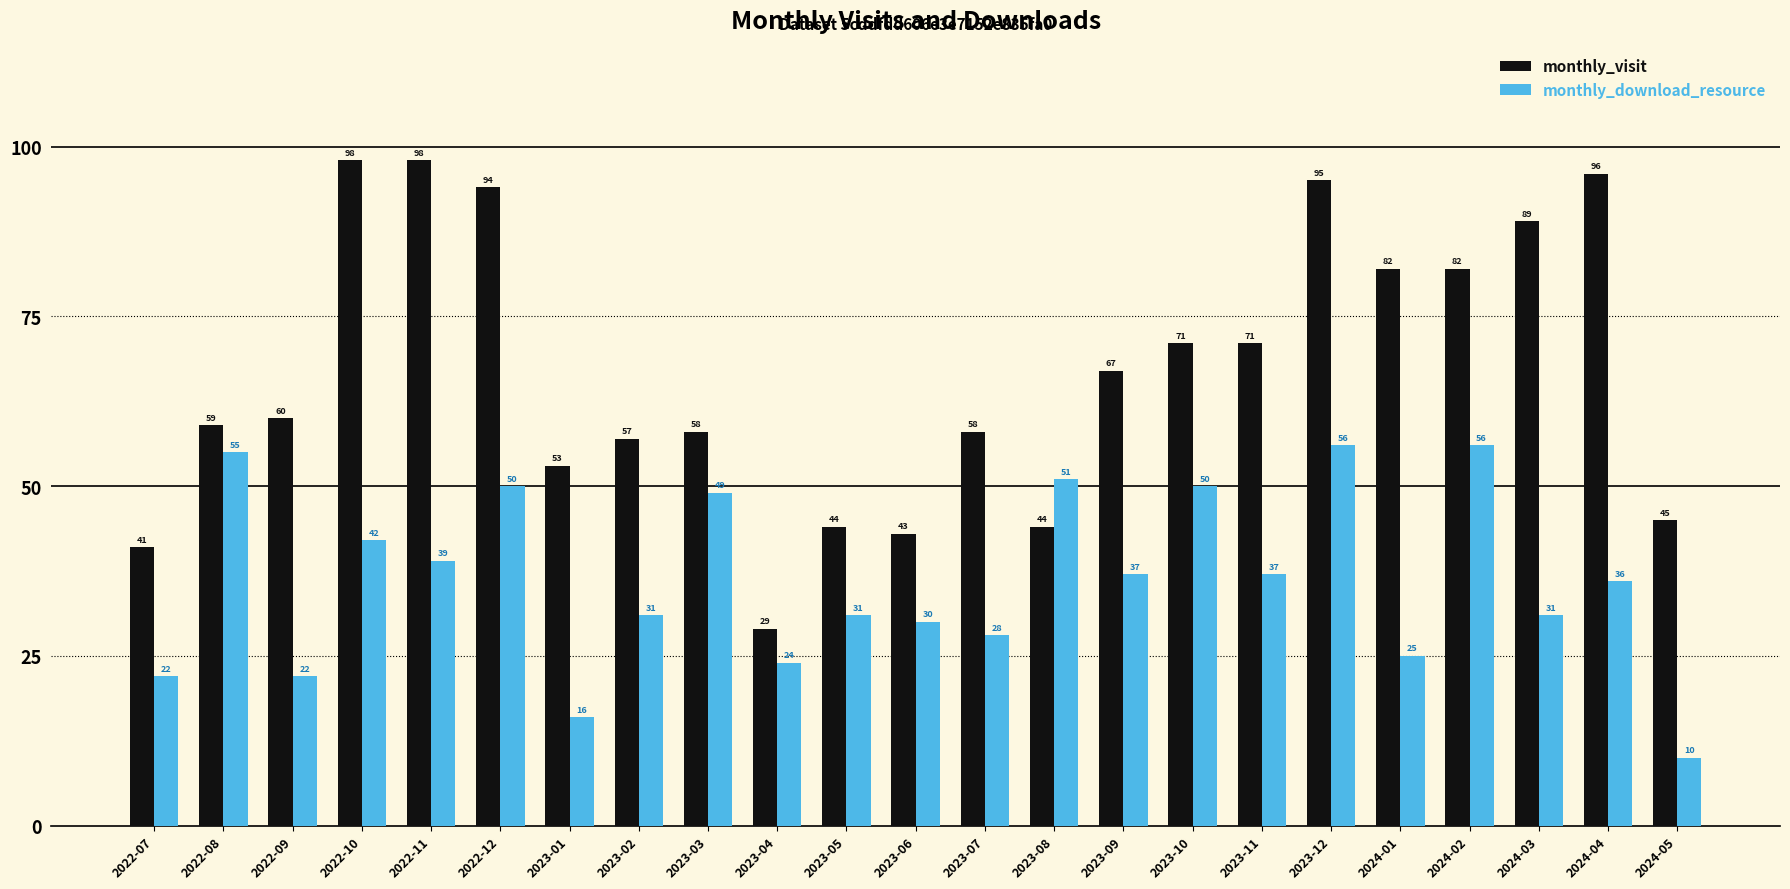

What is the greatest value displayed?

98